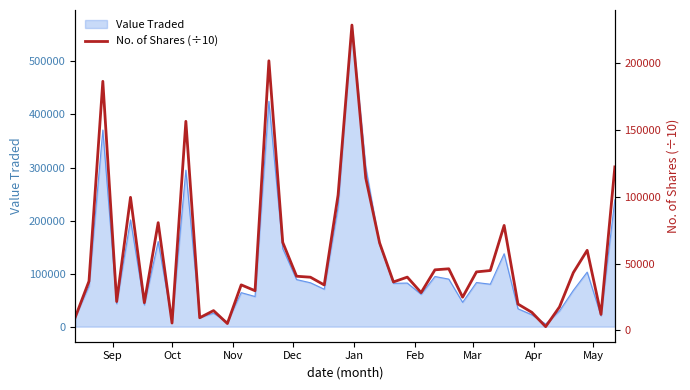

Does the chart have visible grid lines?

No